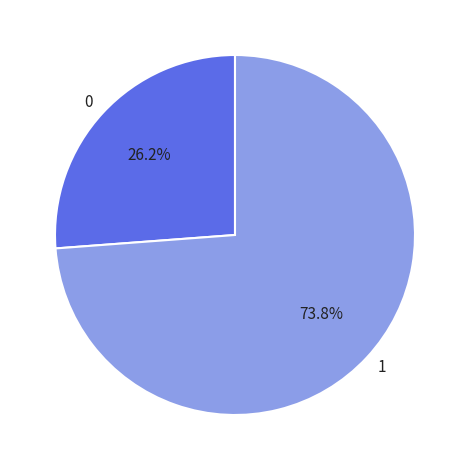

What portion of the pie excludes 0?

73.8%